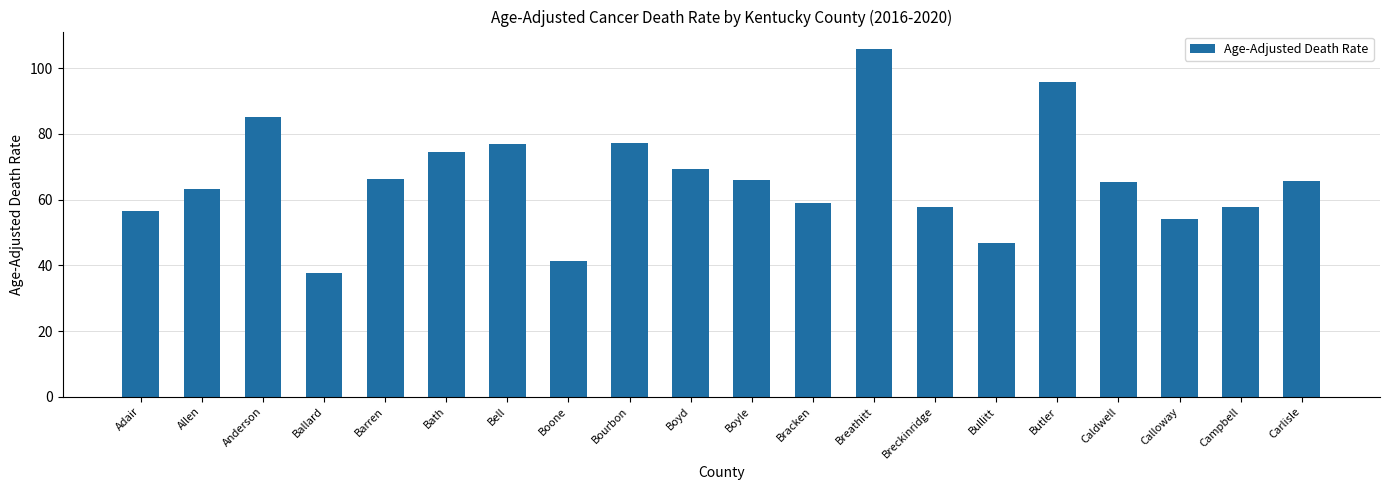

Which category has the highest value across all series?

Breathitt